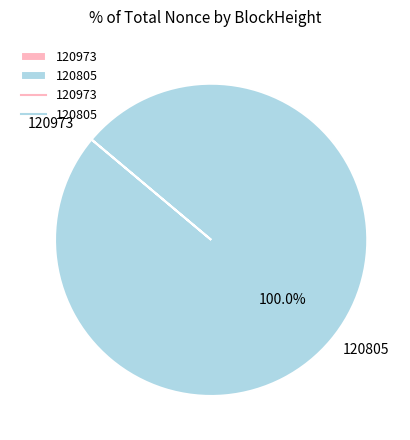

Is there any slice that represents more than half of the pie?

Yes